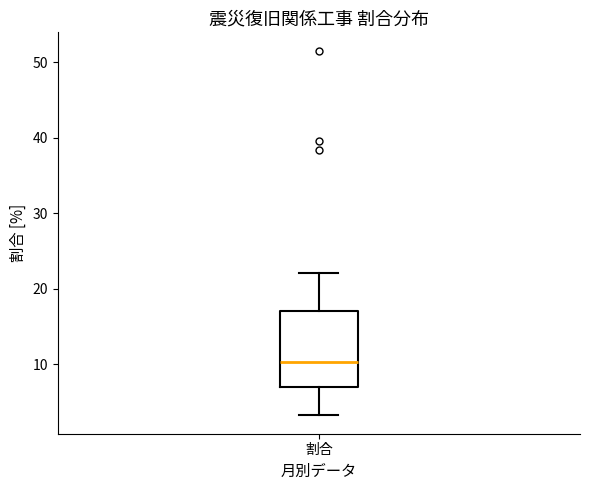

Where does the median line of the box for 割合 sit on the y-axis? The values are not printed on the chart, so give them approximately, as read against the axis.

10